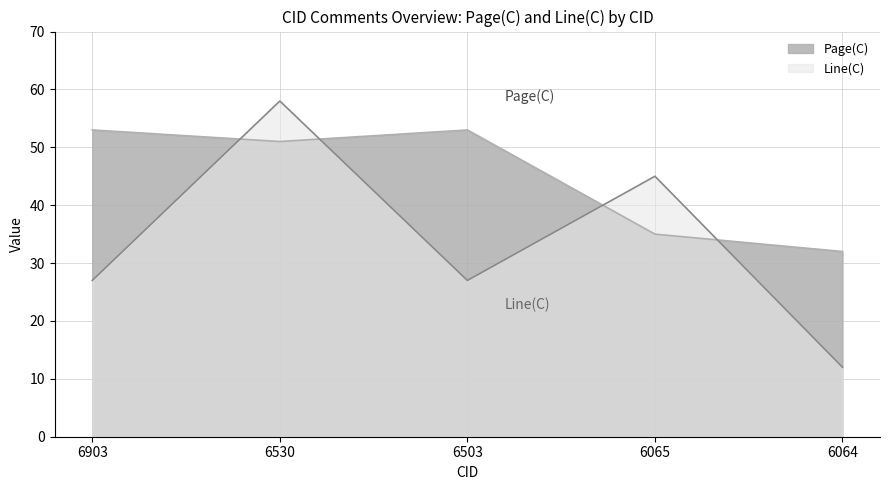

Reading left to right, extract all data points from this chart.

Page(C): 53	51	53	35	32
Line(C): 27	58	27	45	12